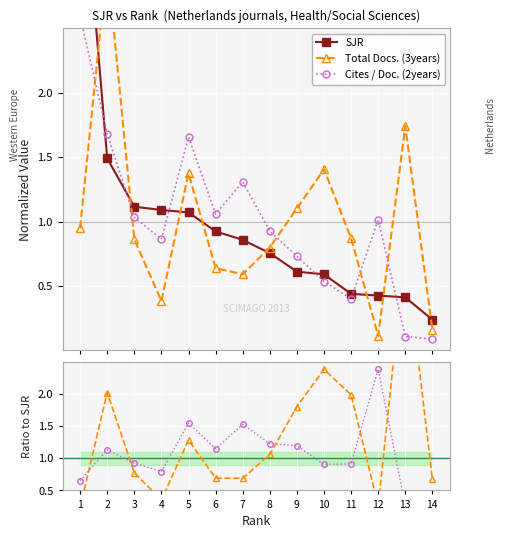

True or false: Total Docs. (3years) has more than 0 interior local peaks.

True